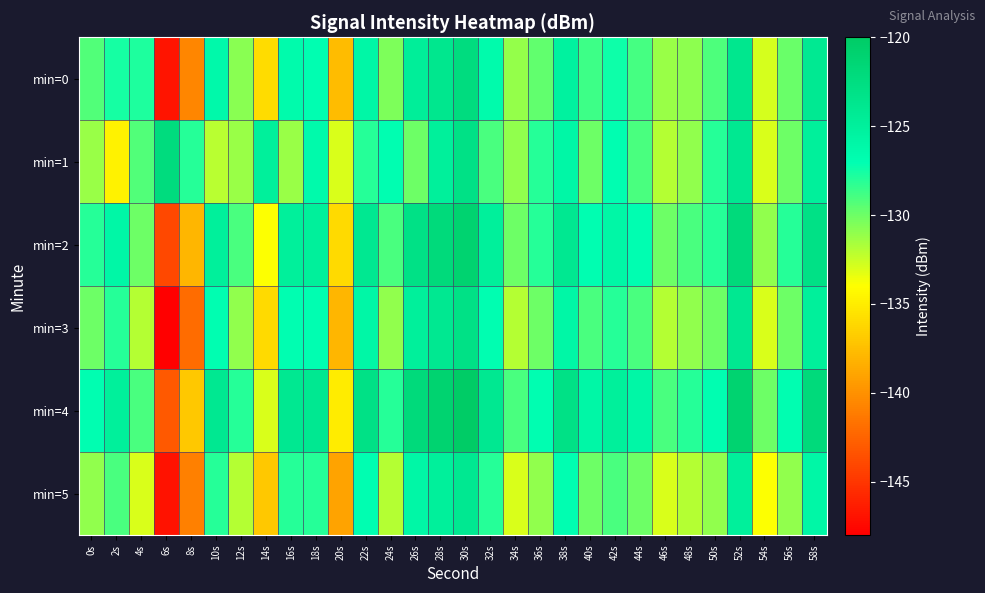

Between 48s and 0s, which is larger?

0s